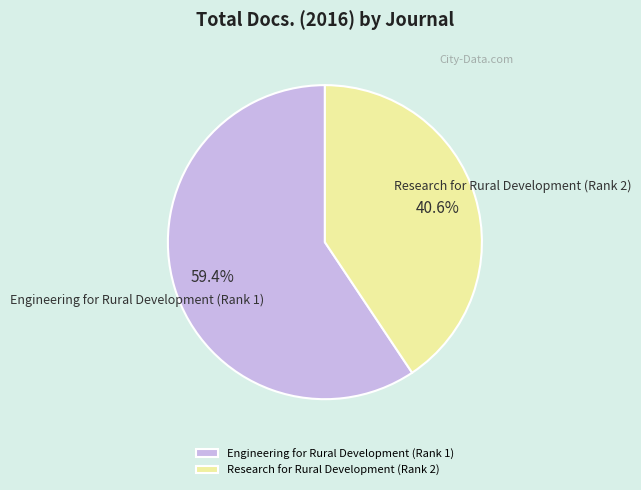

Is it true that Research for Rural Development (Rank 2) is 41% of the pie?

True